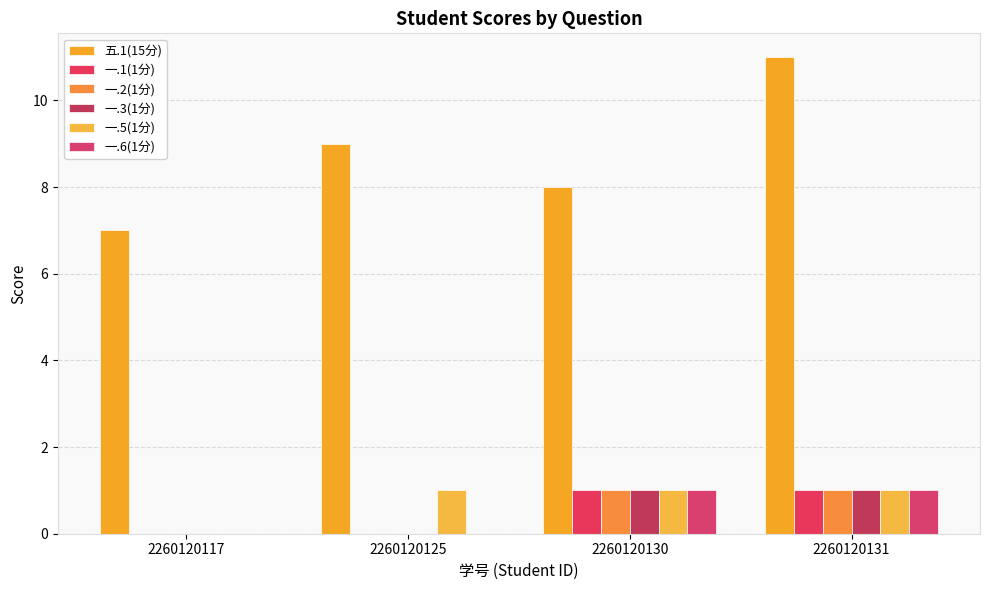

Between 2260120131 and 2260120117, which is larger?

2260120131